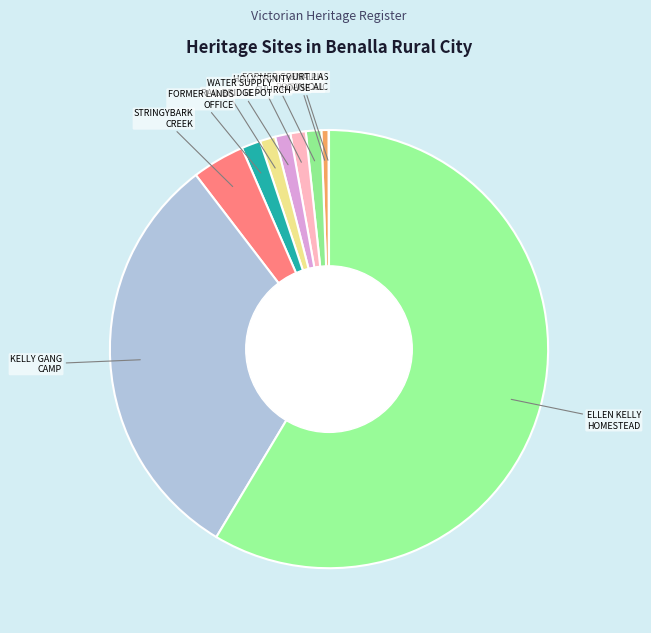

Combined, do FORMER LANDS OFFICE and RAIL BRIDGE account for over 50%?

No